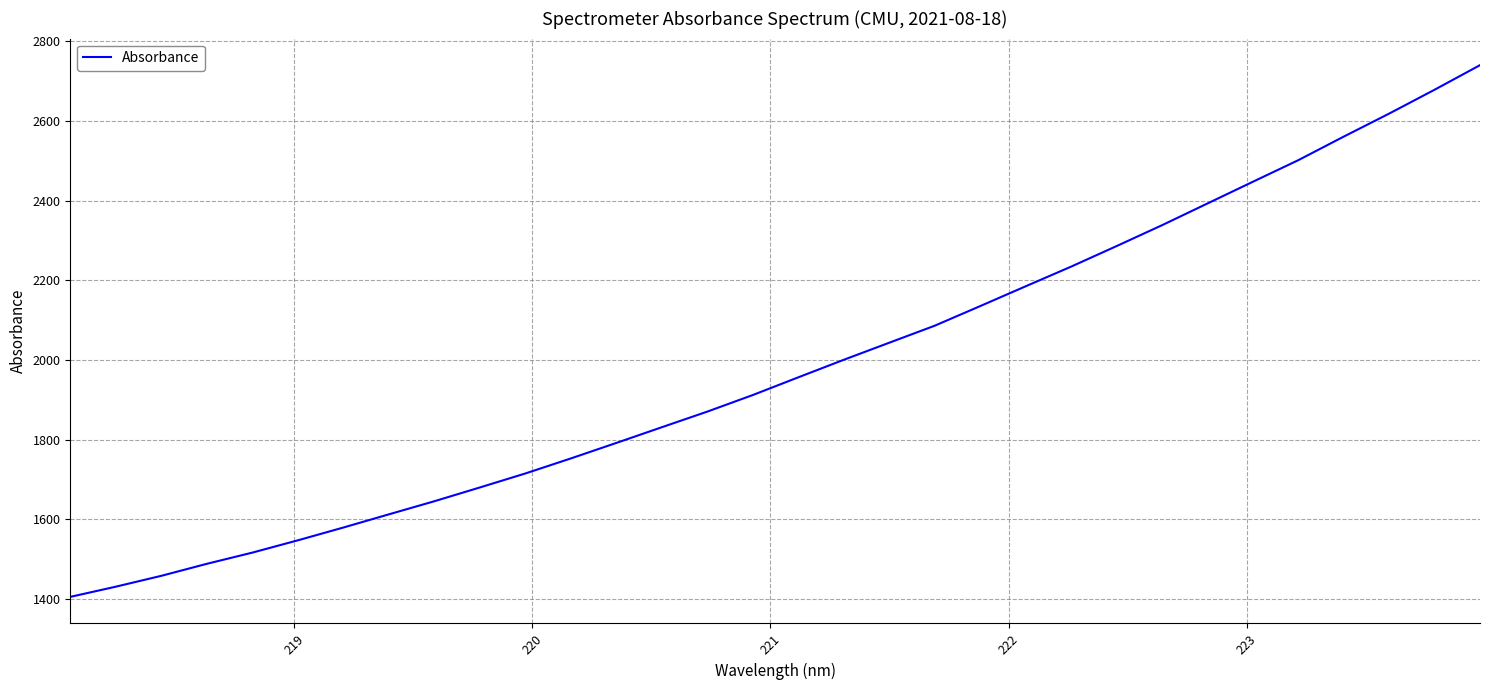

What is the greatest value displayed?

2740.4